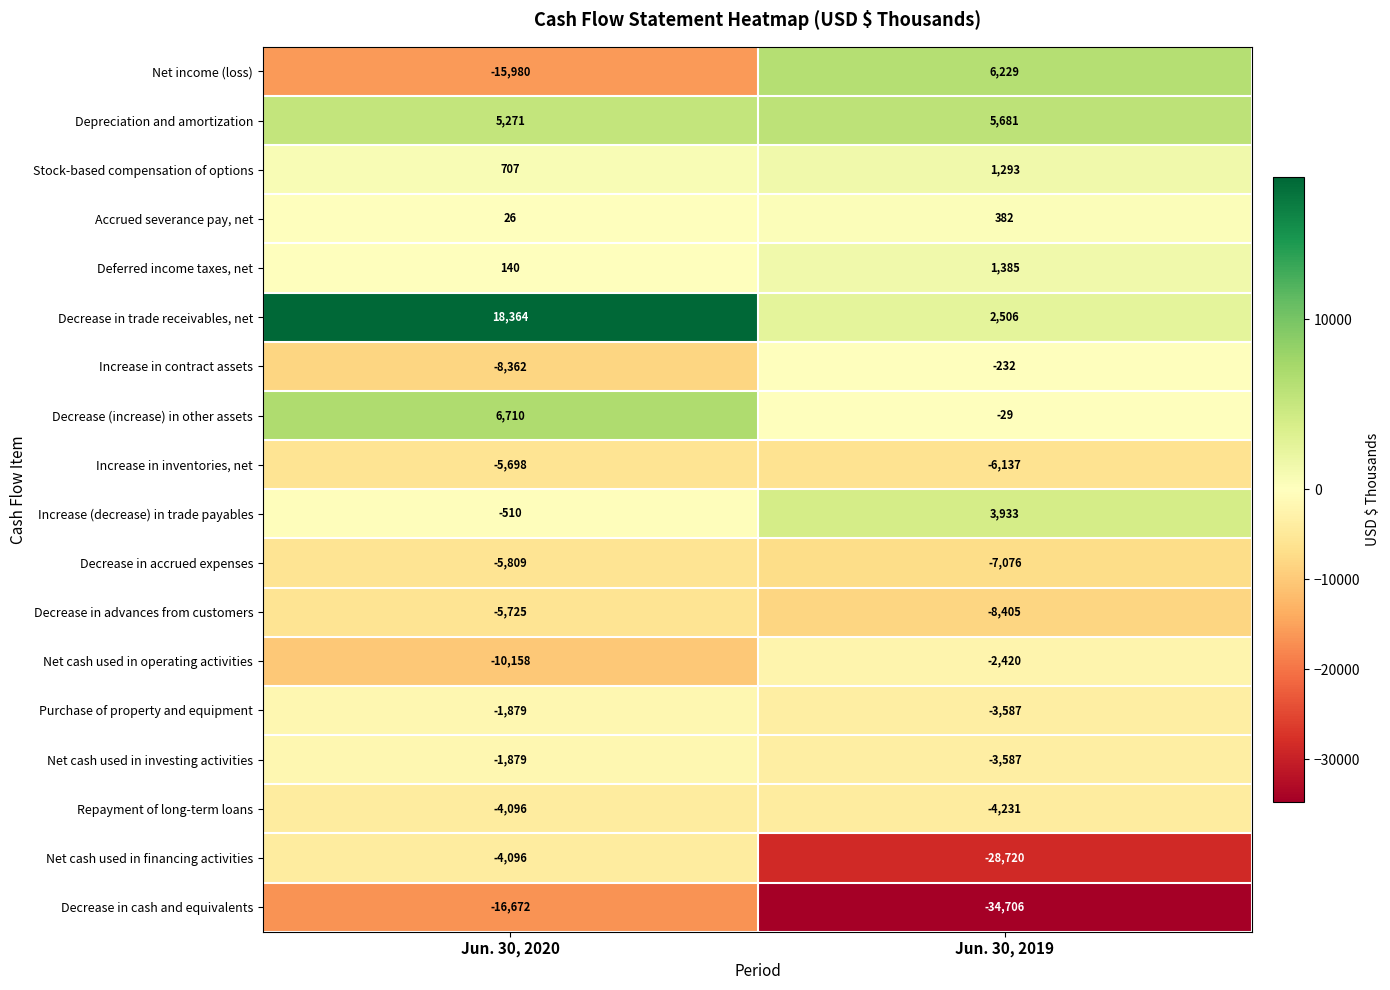

What is the minimum value for Increase (decrease) in trade payables?

-510